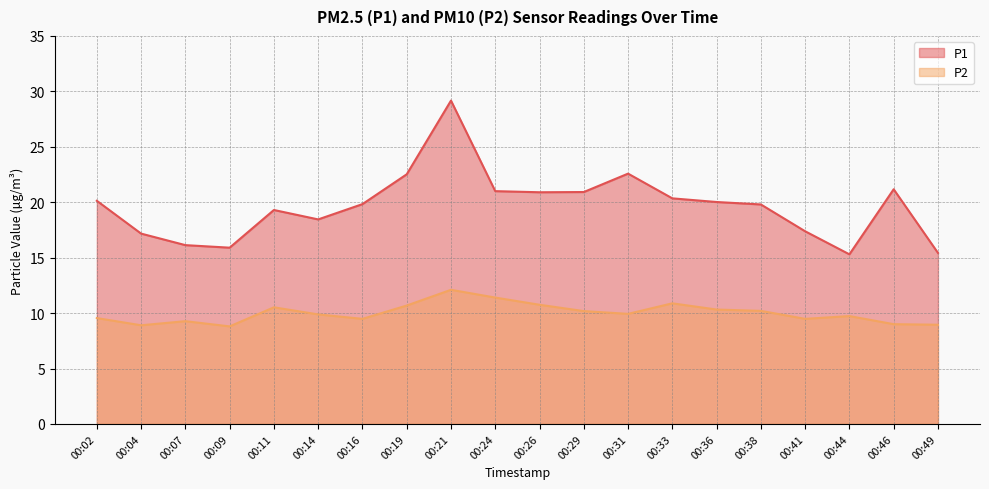

Which series has the largest total across all categories?

P1